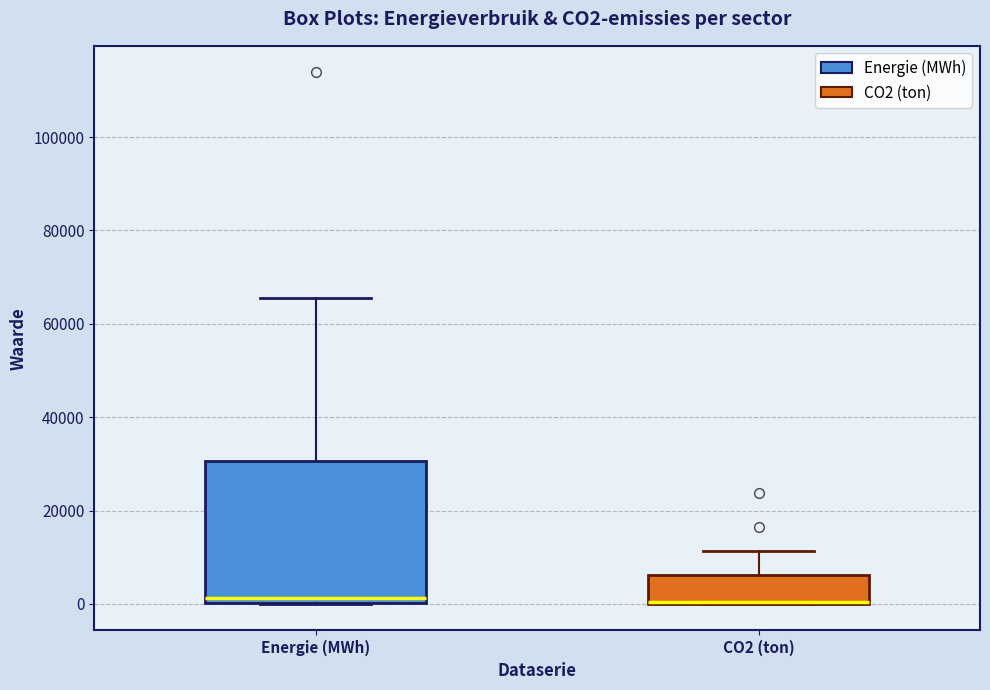

Where is the upper edge of the box for CO2 (ton) on the y-axis? The values are not printed on the chart, so give them approximately, as read against the axis.

6000